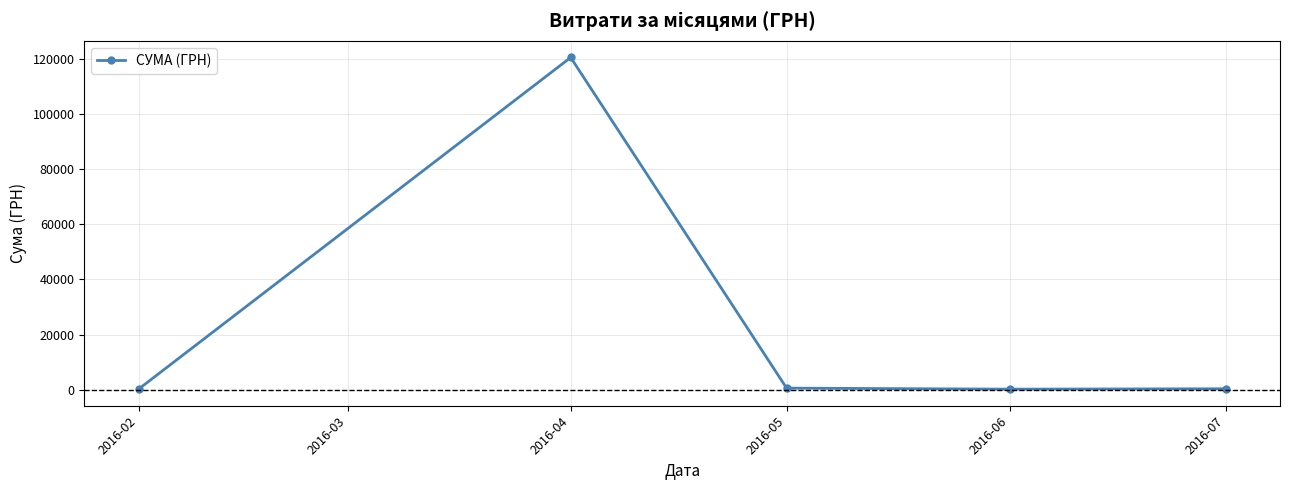

What is the difference between the second highest and minimum values?

372.0